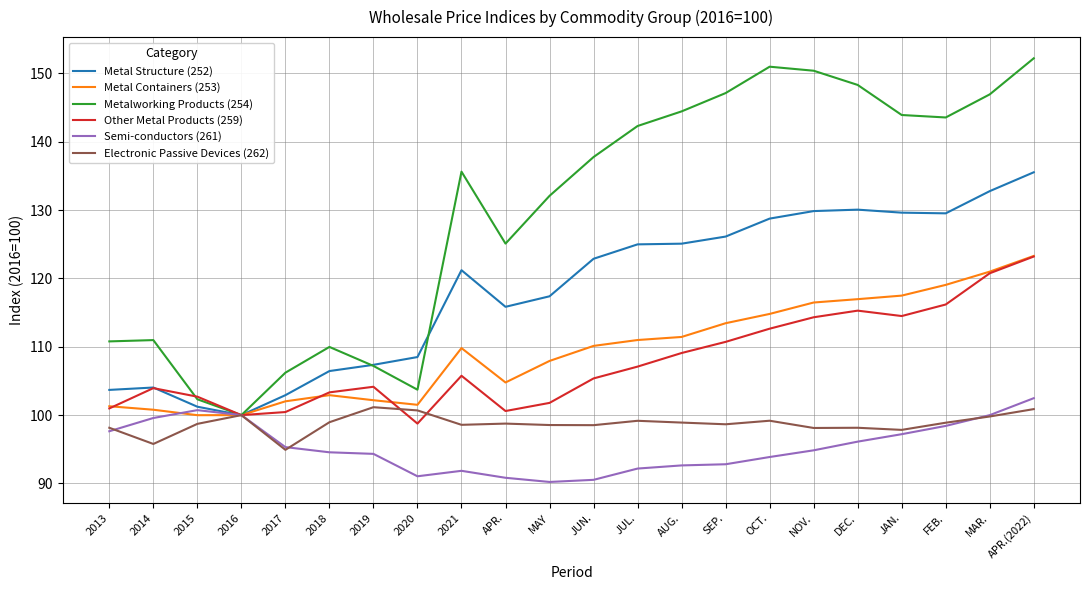

Which series has the largest total across all categories?

Metalworking Products (254)